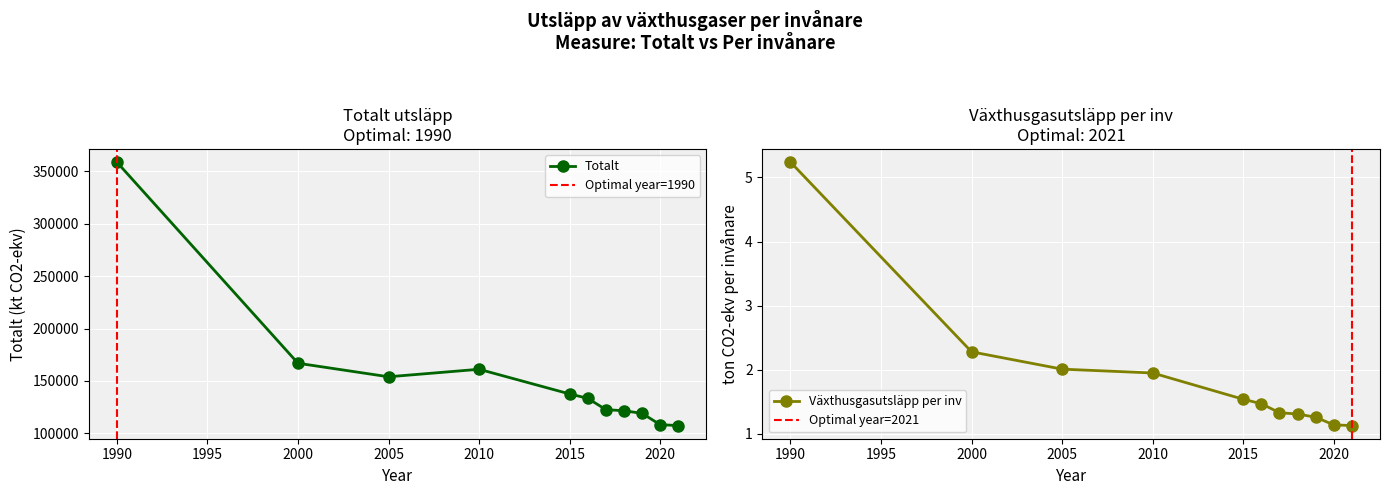

What is the average value of the Växthusgasutsläpp per inv series?

1.9